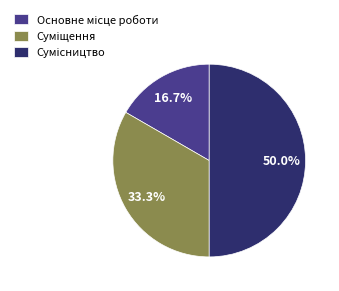

How many slices are in this pie chart?

3